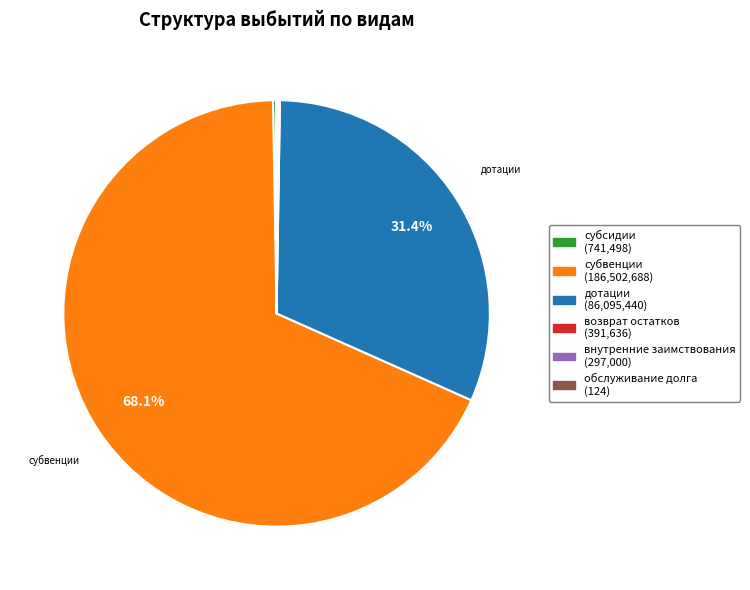

Is there a majority slice in this chart?

Yes